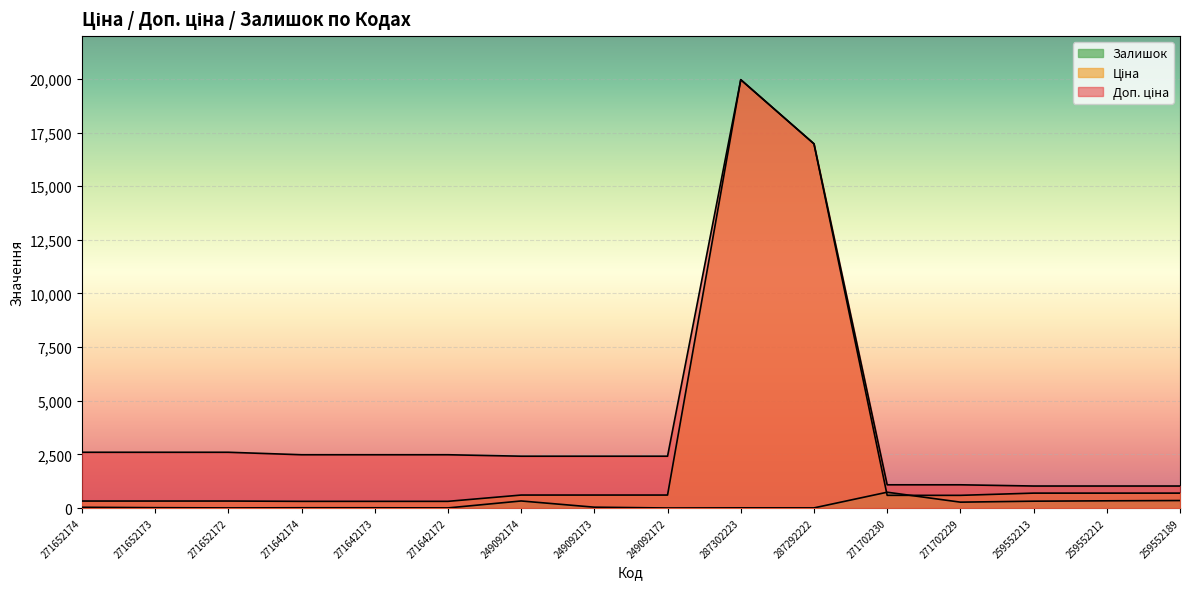

Which series has the largest total across all categories?

Доп. ціна